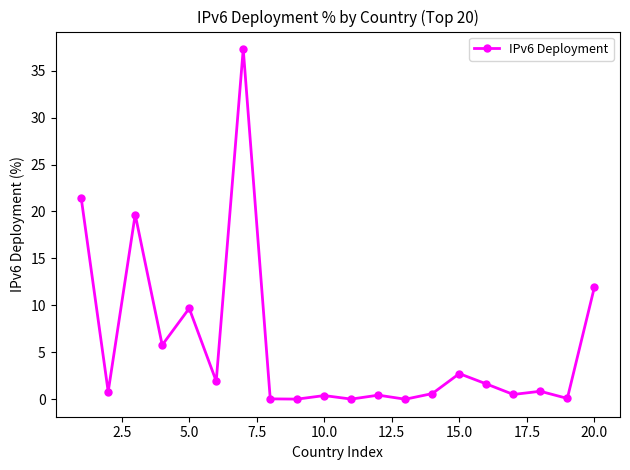

How many lines are shown in the chart?

1